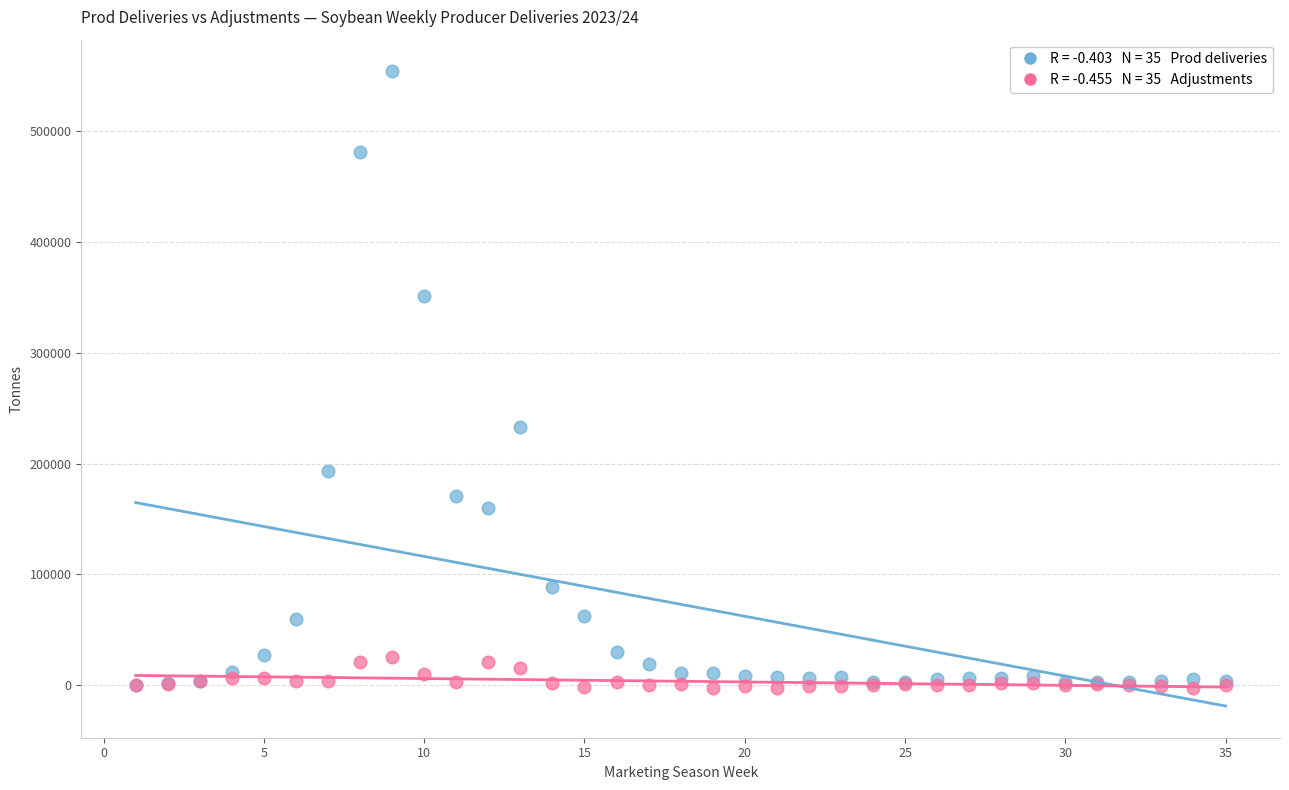

Across all series, what Y value is closest to 275513?

233386